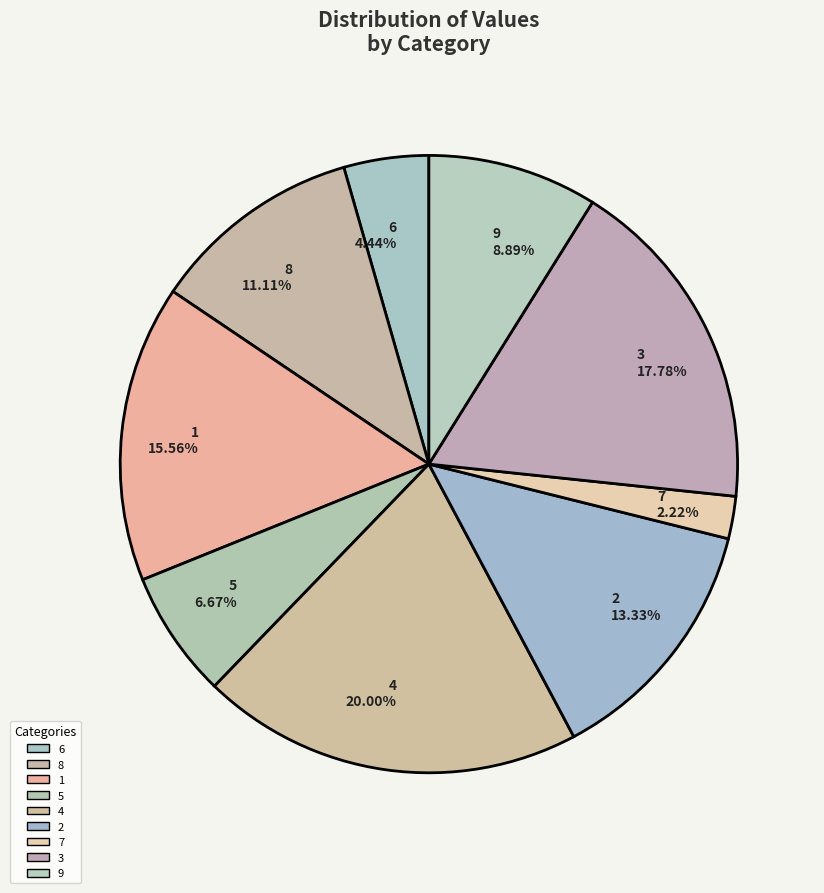

Does 4 account for over 50% of the chart?

No